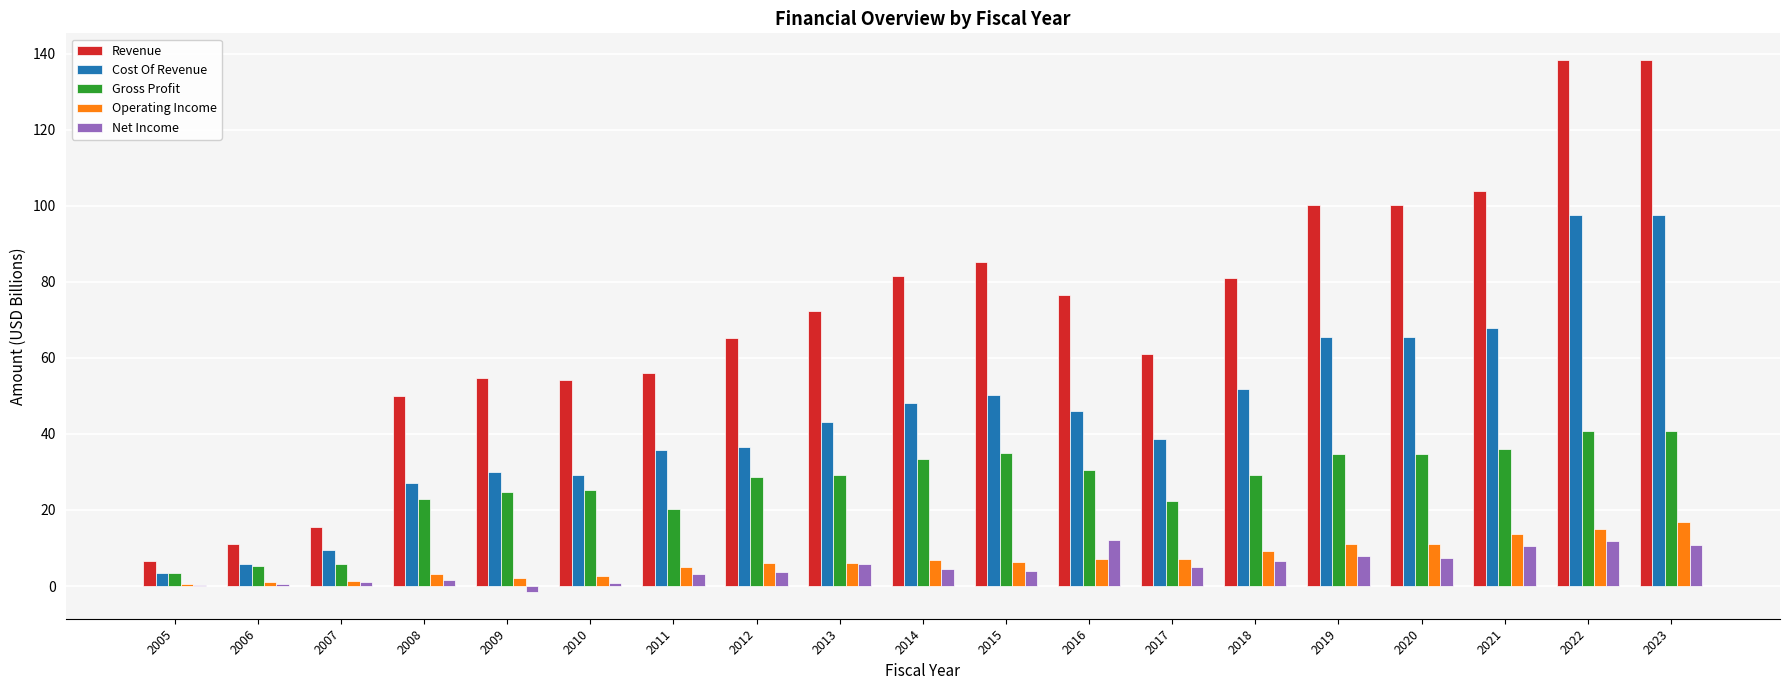

What is the total value across all series at 2023?

304.2